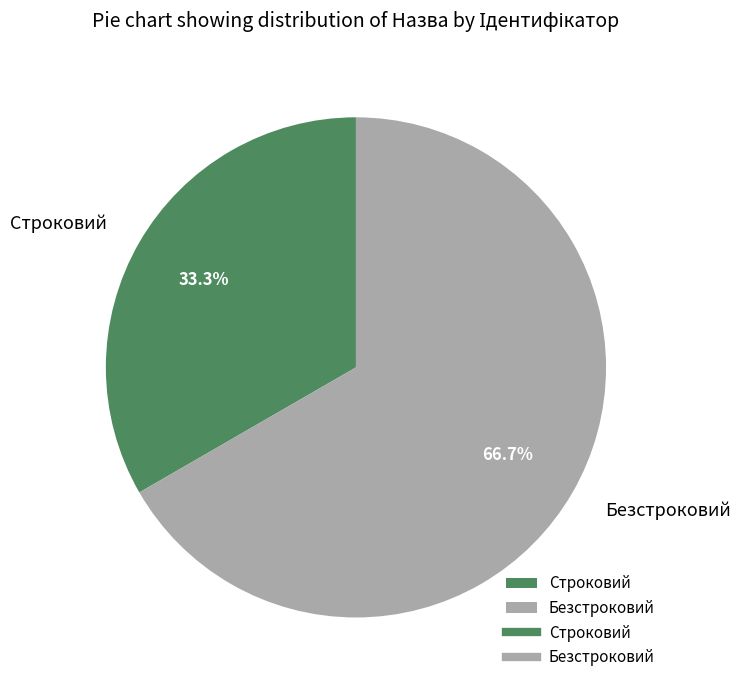

Rank the categories by value from lowest to highest.

Строковий, Безстроковий